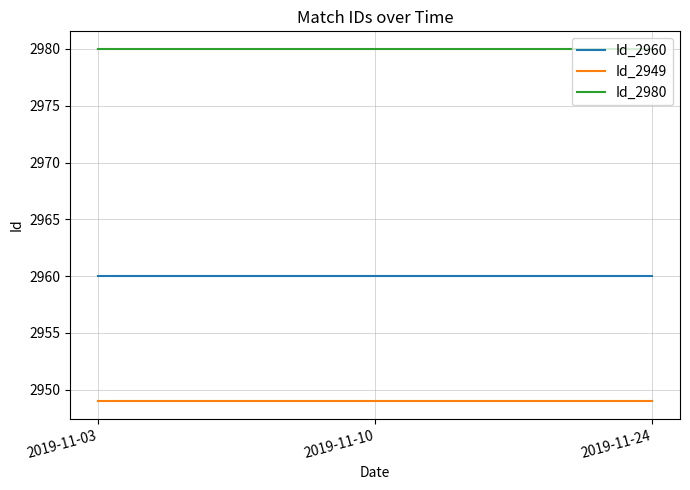

What is the spread (max minus min) of values at 2019-11-24?

31